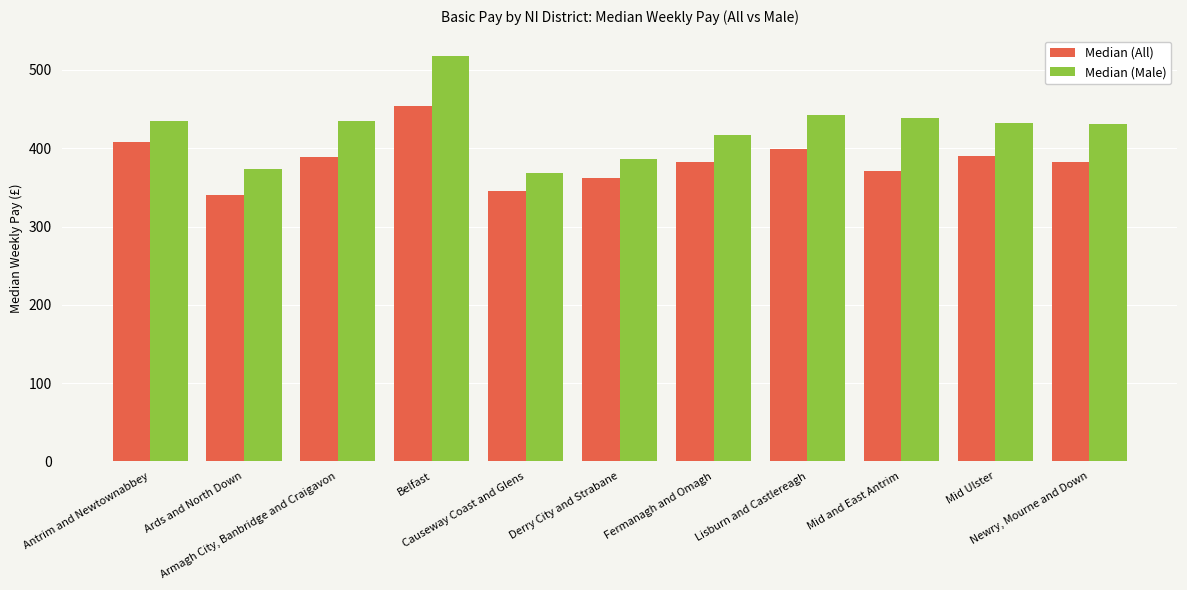

Which series has the widest spread of values?

Median (Male)